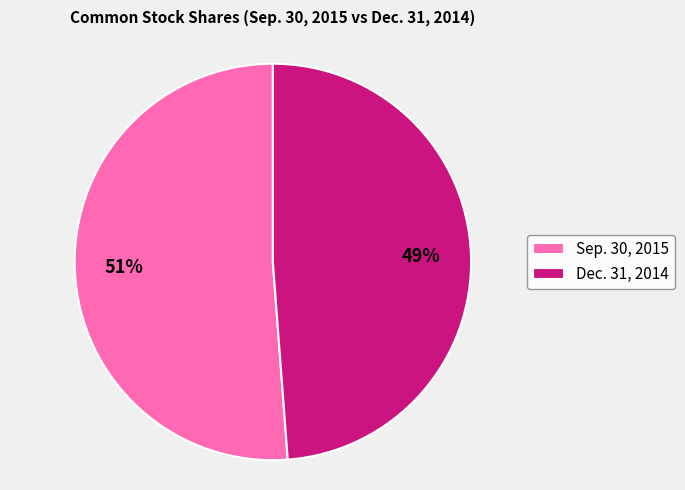

What percentage is the Dec. 31, 2014 slice, to the nearest percent?

49%